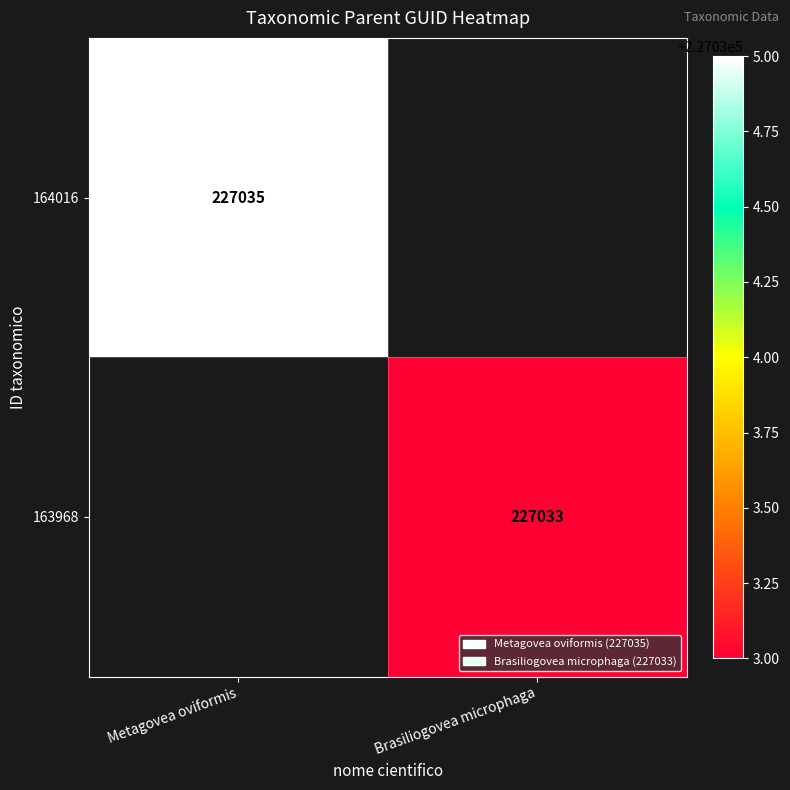

Is the value of 163968 at Brasiliogovea microphaga greater than the value of 164016 at Metagovea oviformis?

No